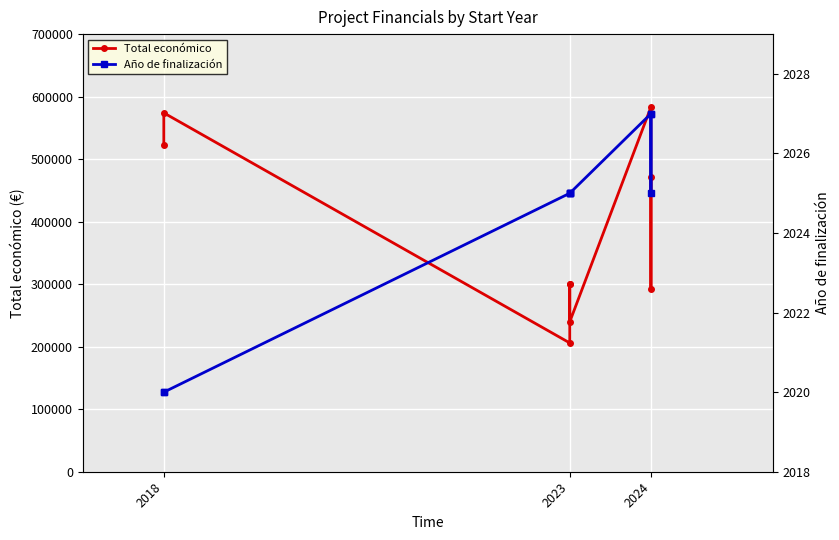

At which category does the chart reach its minimum across all series?

2018